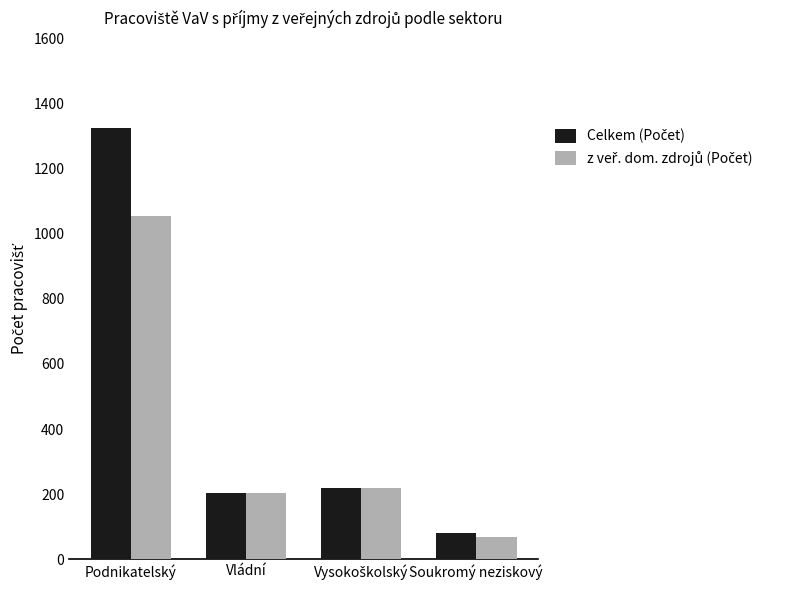

At which category is the sum across all series the highest?

Podnikatelský